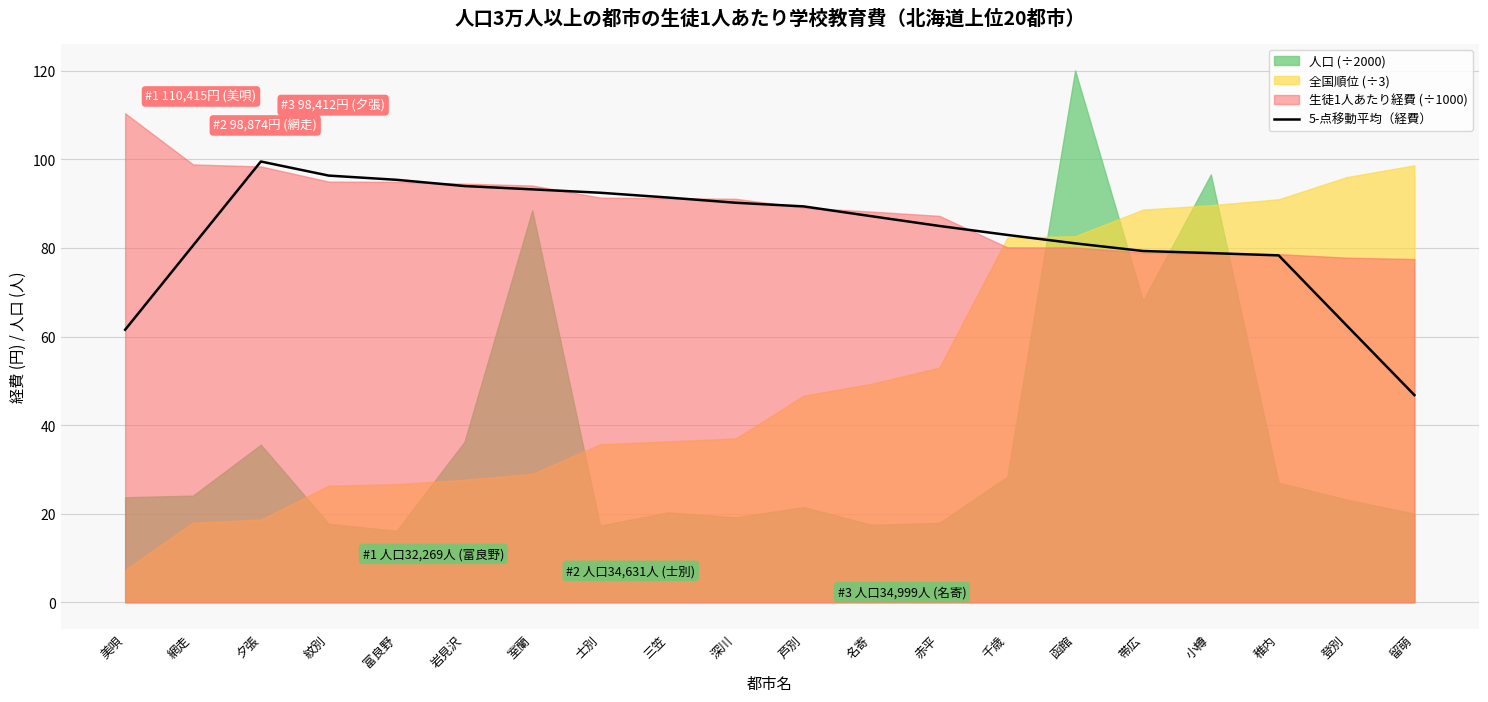

What is the label of the 4th point from the right?

小樽